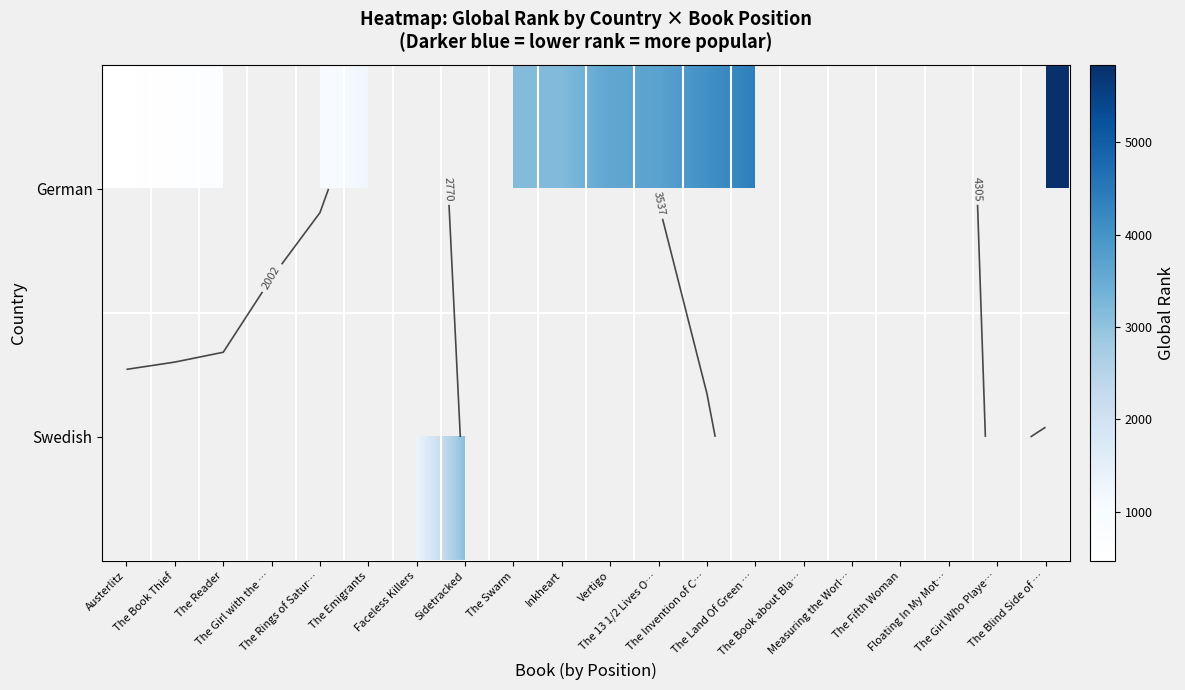

Rank the series at The Invention of C… from highest to lowest value.

German, Swedish